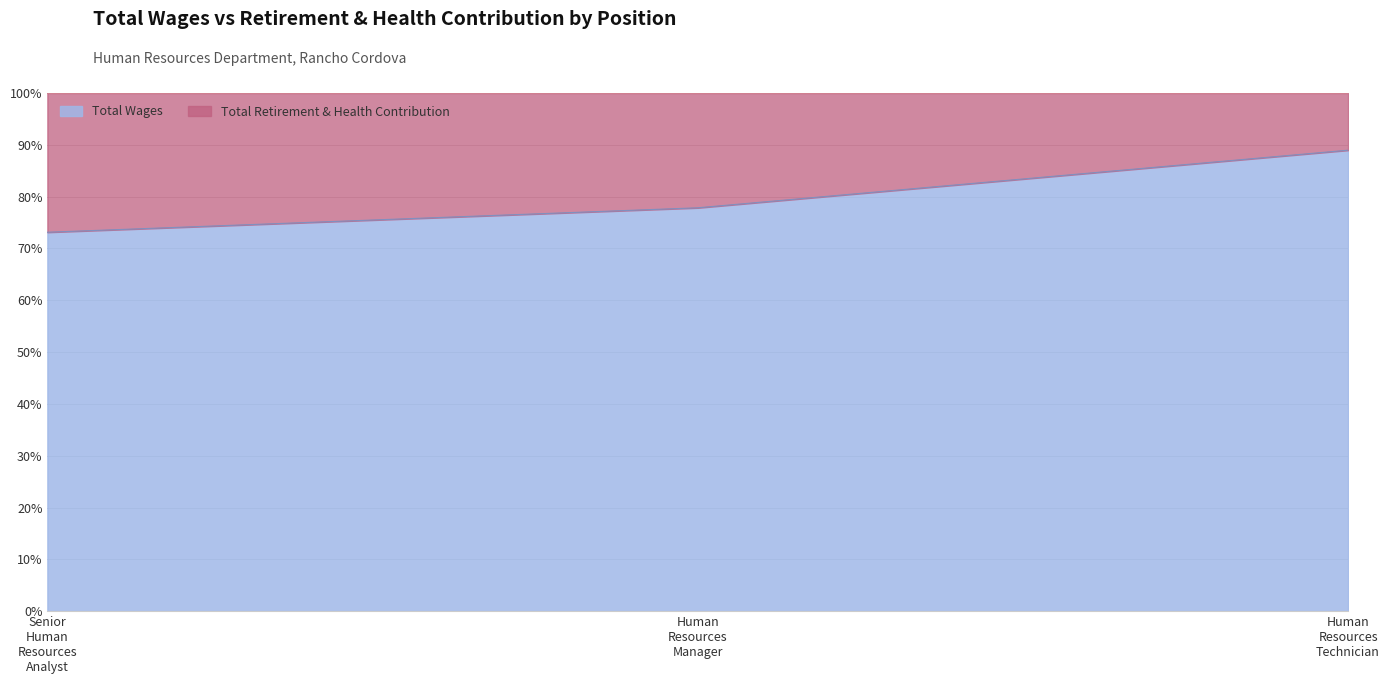

Where is the data nearest to the value 81?

Human Resources Manager